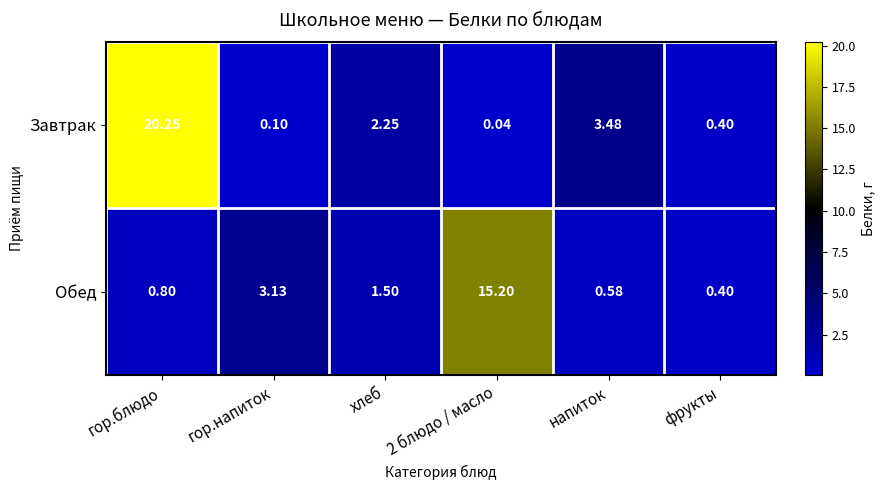

At which category is the sum across all series the highest?

гор.блюдо